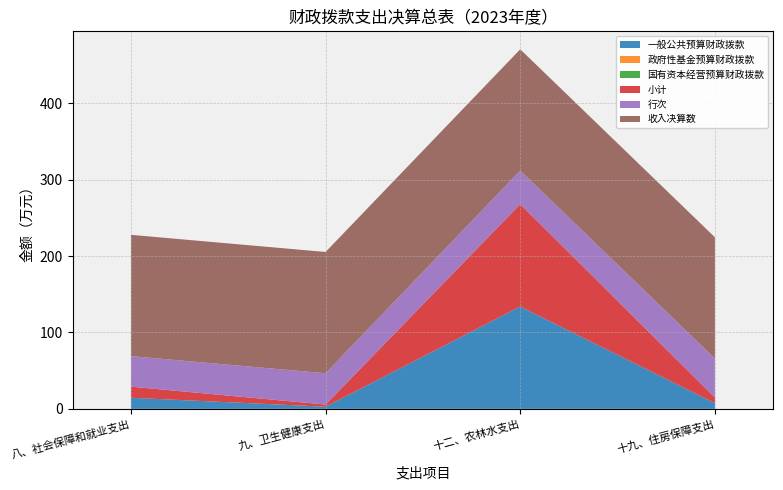

Reading right to left, extract all data points from this chart.

一般公共预算财政拨款: 7.4	134.0	2.8	14.5
政府性基金预算财政拨款: 0.0	0.0	0.0	0.0
国有资本经营预算财政拨款: 0.0	0.0	0.0	0.0
小计: 7.4	134.0	2.8	14.5
行次: 51.0	44.0	41.0	40.0
收入决算数: 158.8	158.8	158.8	158.8